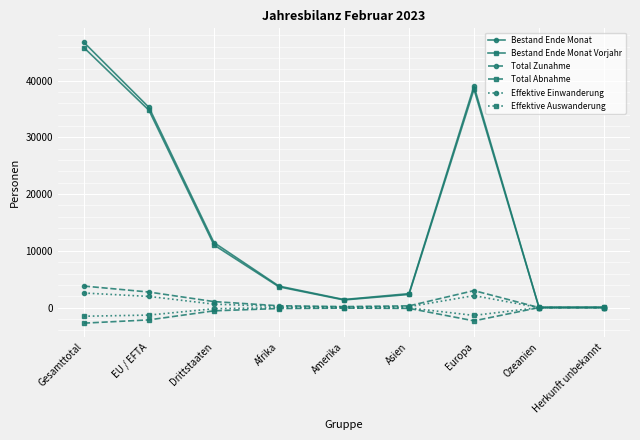

At which category does Bestand Ende Monat Vorjahr reach its first local peak?

Europa